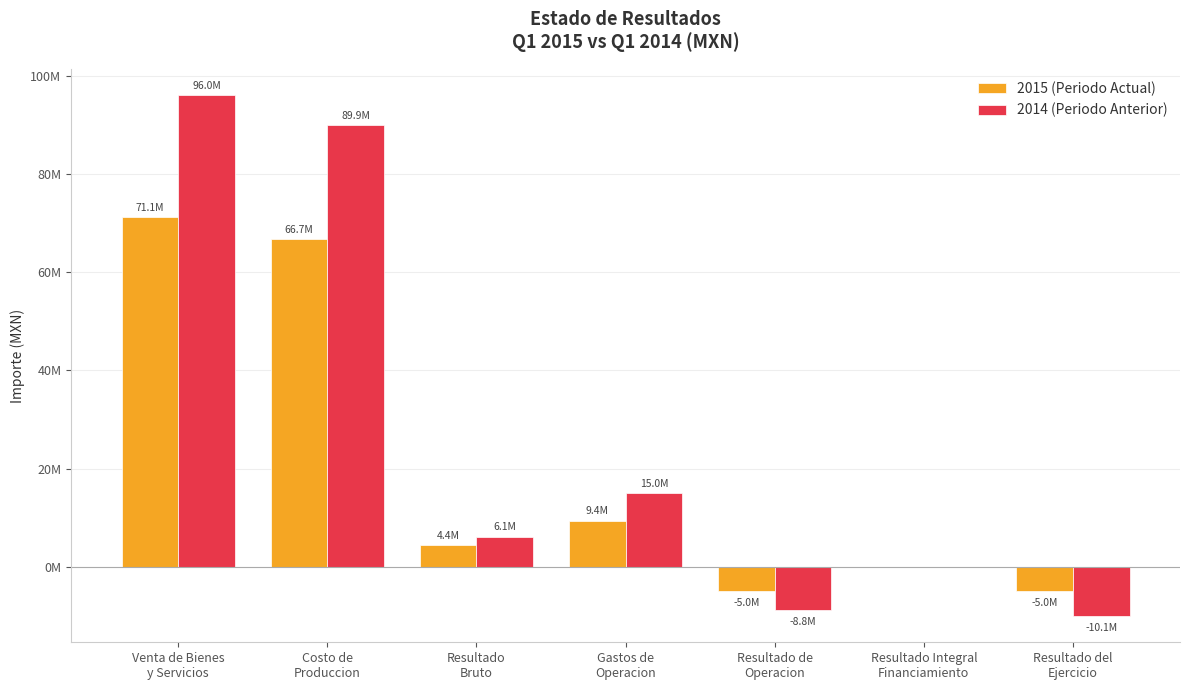

Is it true that 2015 (Periodo Actual) equals -5013262 at Resultado de
Operacion?

True